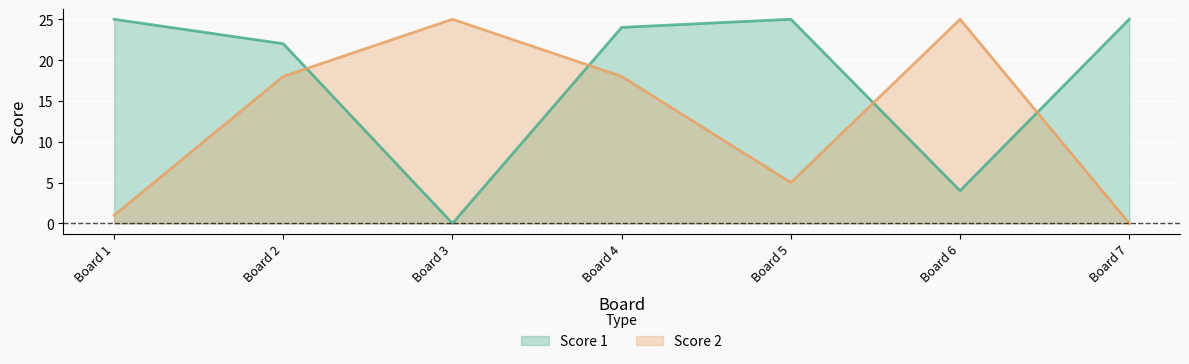

Between which two adjacent categories do Score 1 and Score 2 first intersect?

Board 2 and Board 3